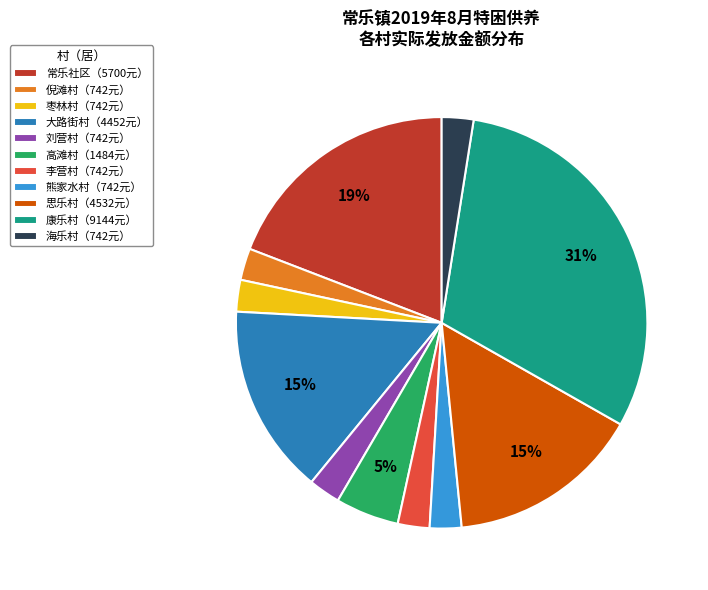

What percentage is the 熊家水村（742元） slice, to the nearest percent?

2%